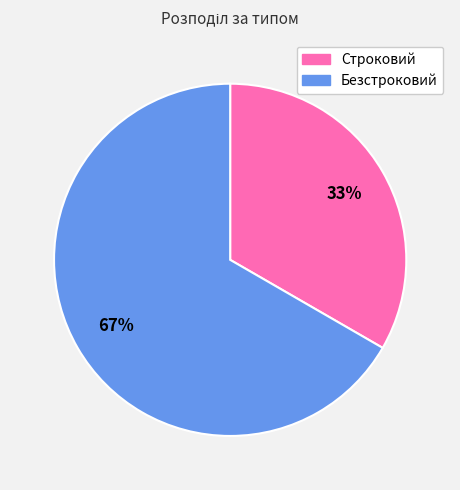

True or false: Безстроковий accounts for 78% of the total.

False